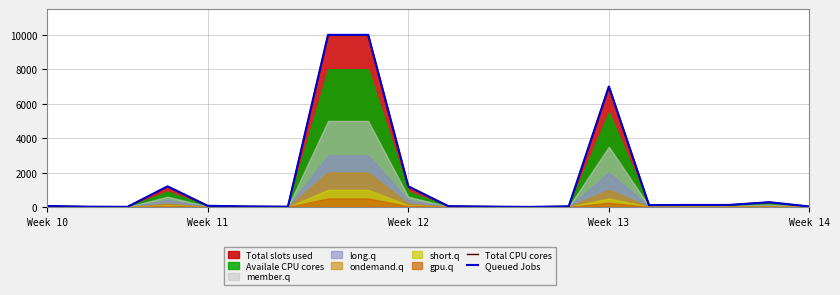

True or false: Queued Jobs and Total CPU cores cross at least once.

False